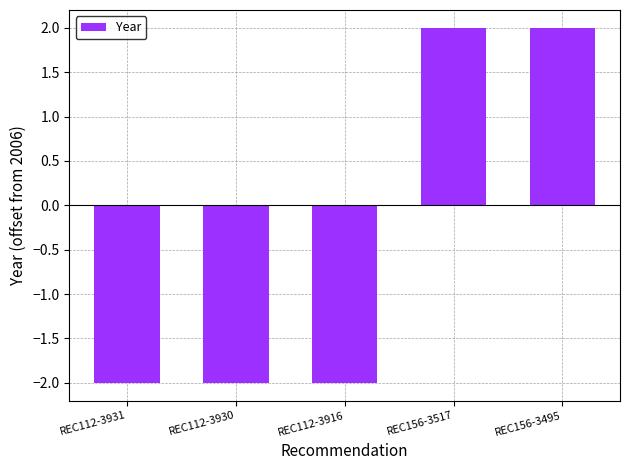

Between REC112-3916 and REC156-3517, which is larger?

REC156-3517